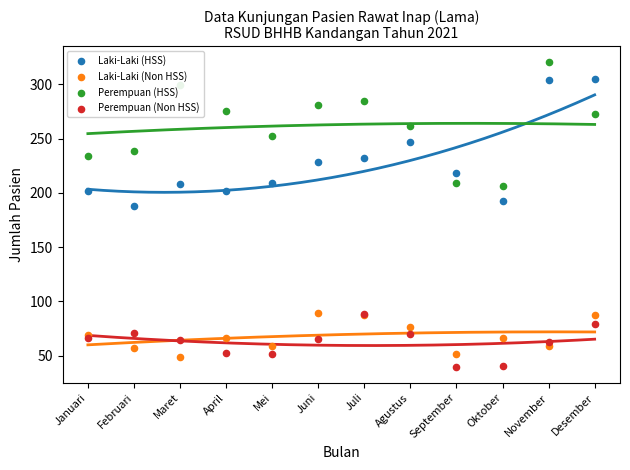

At which category is the sum across all series the highest?

November